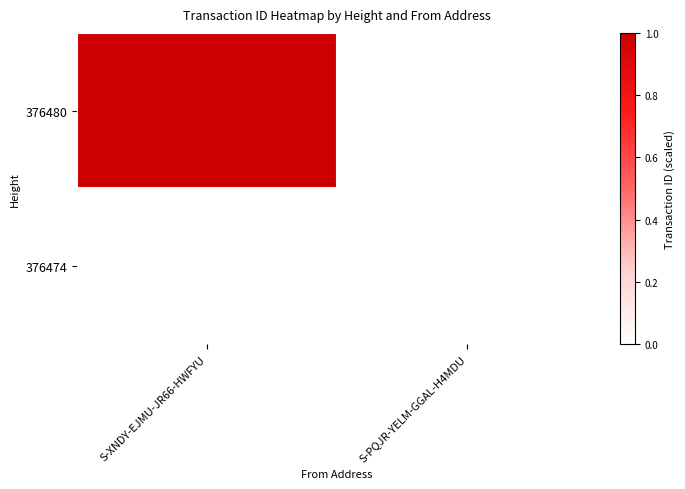

What is the minimum value shown in the chart?

-1